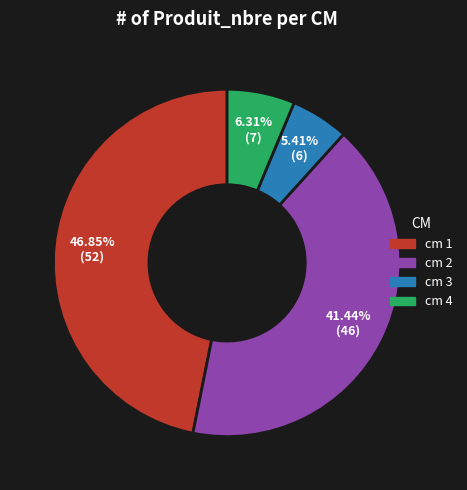

Is there any slice that represents more than half of the pie?

No